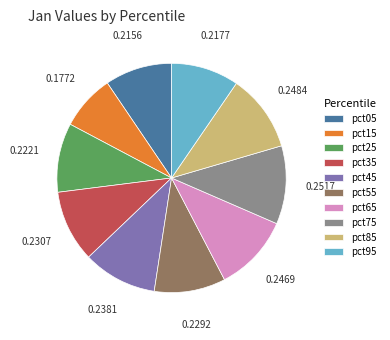

Does any single category account for the majority?

No